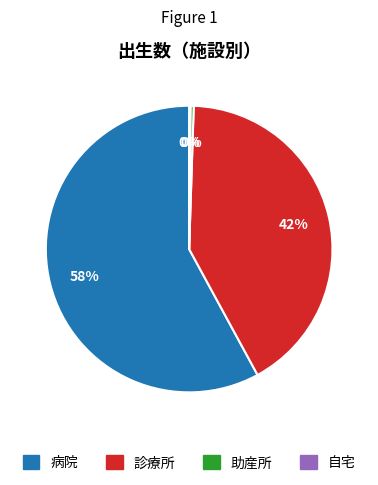

Does any single category account for the majority?

Yes